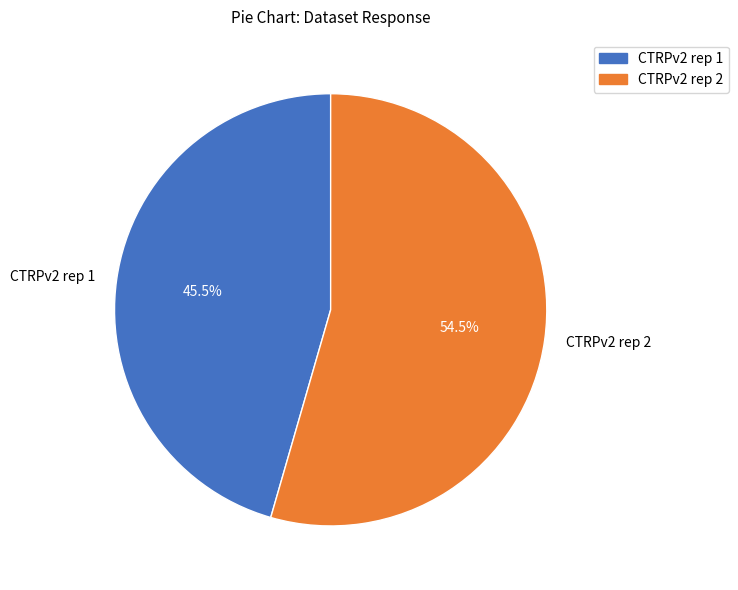

Which has a higher value, CTRPv2 rep 1 or CTRPv2 rep 2?

CTRPv2 rep 2